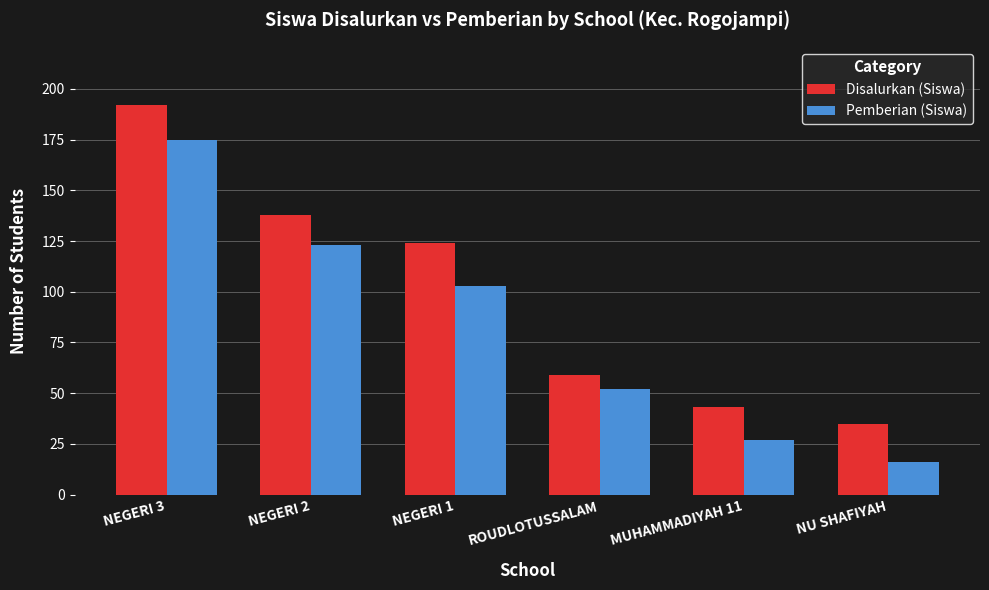

What is the value of the Pemberian (Siswa) bar at the 4th from the left?

52